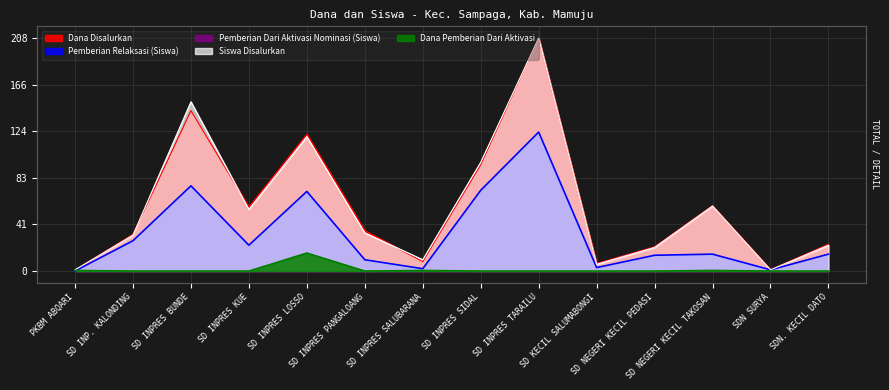

List the labels in order of Pemberian Dari Aktivasi Nominasi (Siswa) value, largest first.

SD INPRES LOSSO, PKBM ABQARI, SD INPRES SALUBARANA, SD NEGERI KECIL TAKOSAN, SD INP. KALONDING, SD INPRES BUNDE, SD INPRES KUE, SD INPRES PANGALOANG, SD INPRES SIDAL, SD INPRES TARAILU, SD KECIL SALUMABONGI, SD NEGERI KECIL PEDASI, SDN SURYA, SDN. KECIL DATO